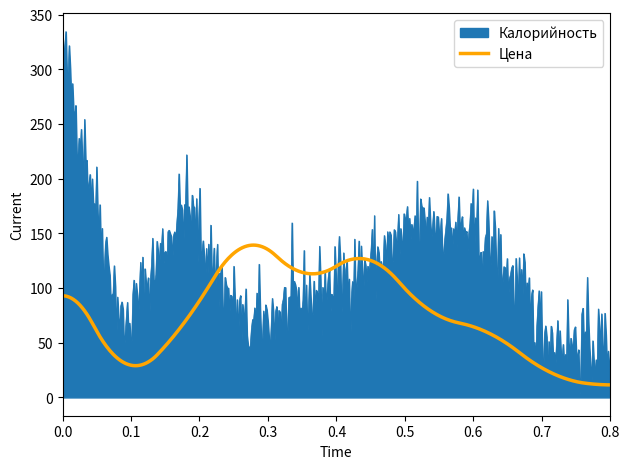

Which series has the largest total across all categories?

Калорийность